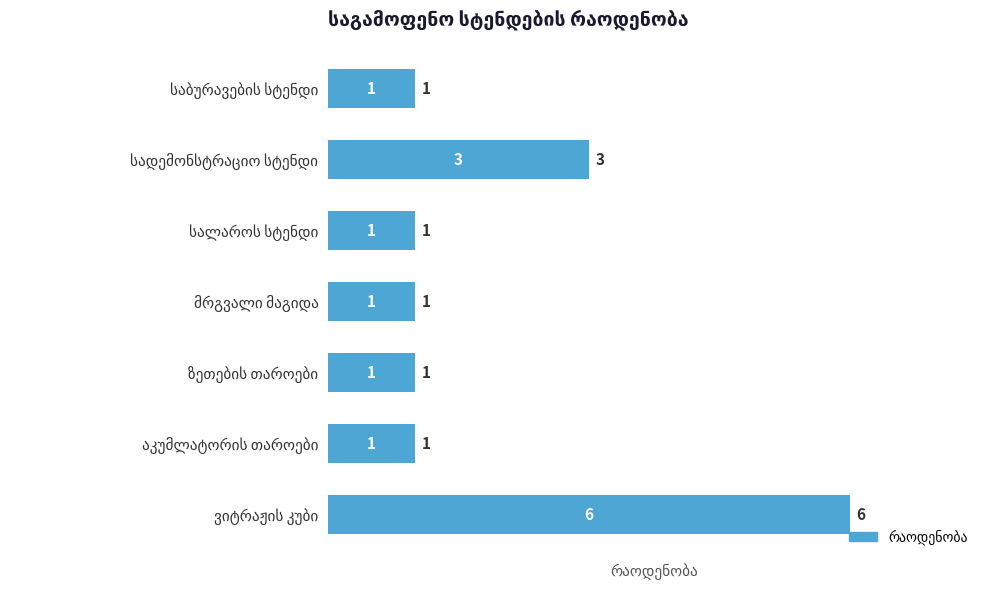

What is the value of the 6th bar from the top?

1